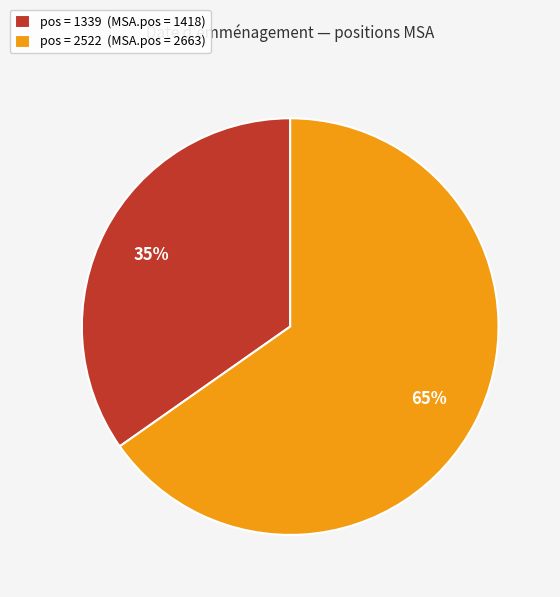

To the nearest percent, what is the average slice percentage?

50%